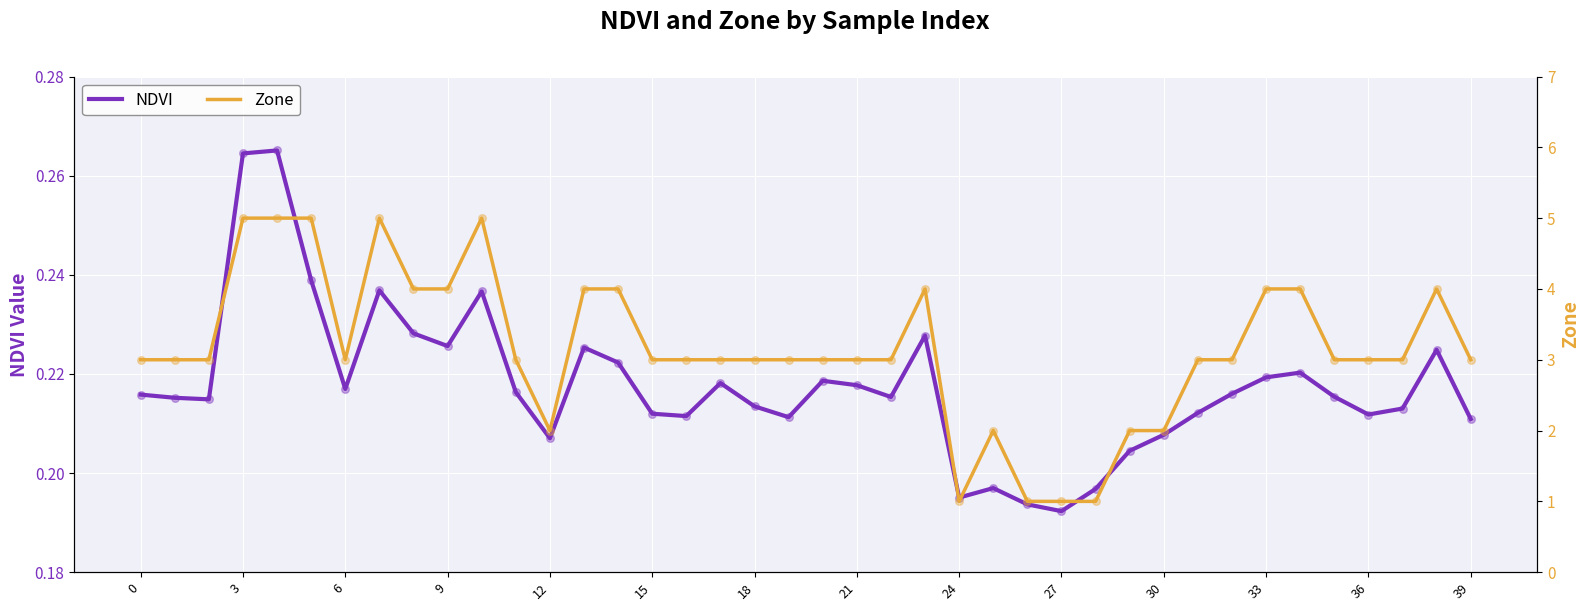

Which series reaches the maximum Y coordinate?

Zone